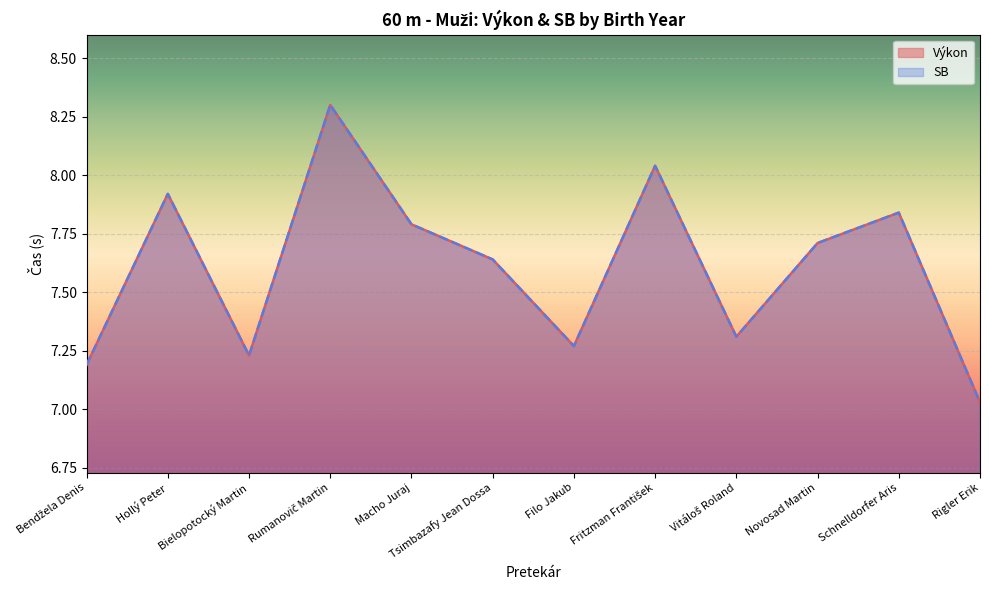

Rank the series at Hollý Peter from highest to lowest value.

Výkon, SB